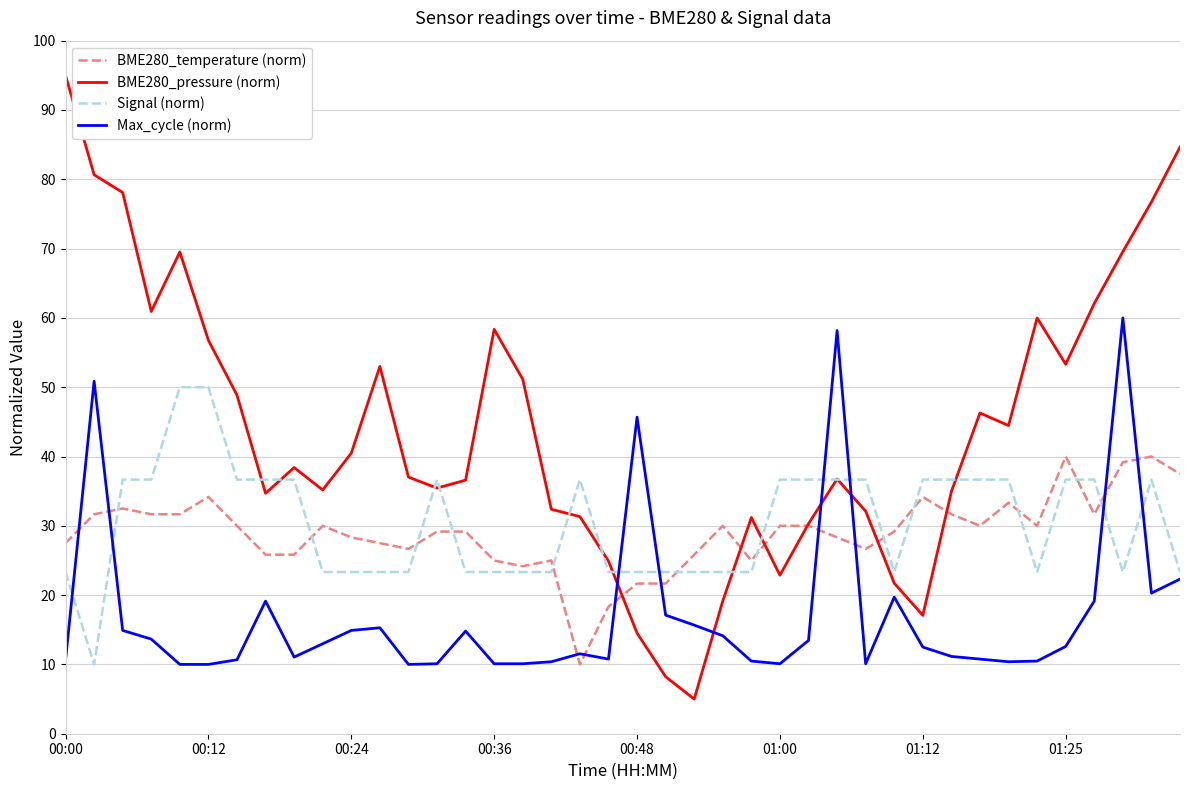

Which series has the widest spread of values?

BME280_pressure (norm)